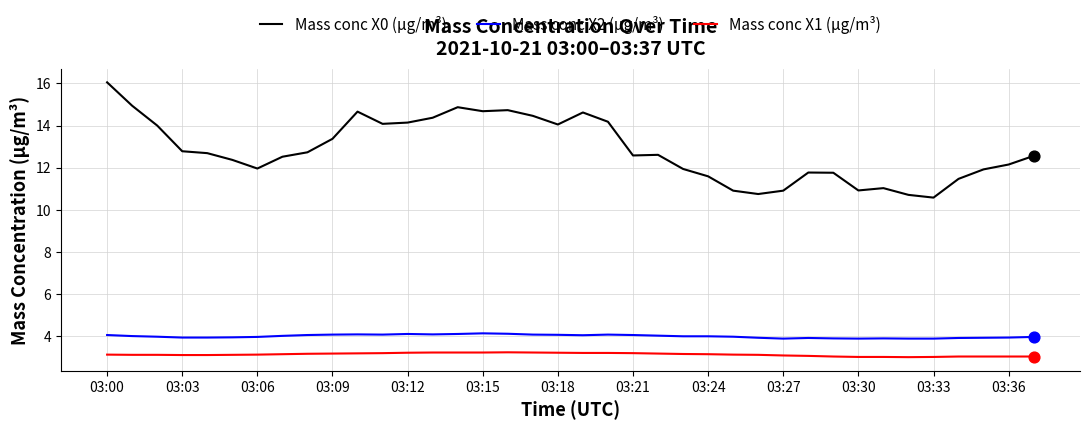

What are all the series names shown in the legend?

Mass conc X0 (μg/m³), Mass conc X2 (μg/m³), Mass conc X1 (μg/m³)